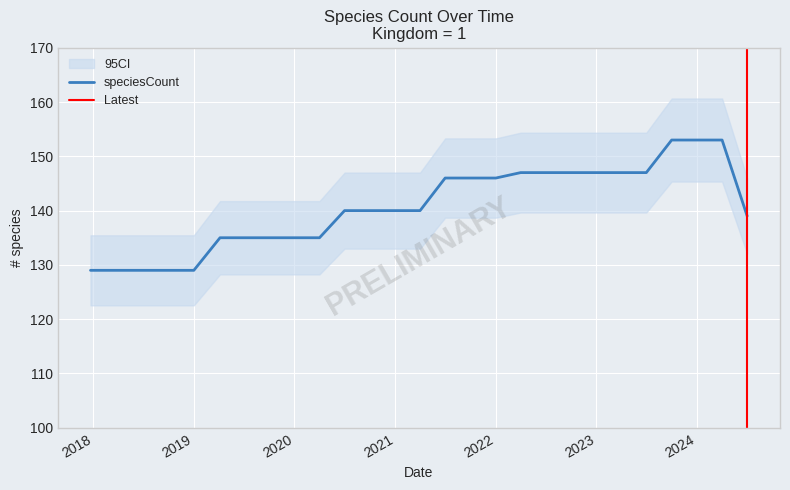

What is the change in value from 2017-12-22 to 2019-04-06?

+6